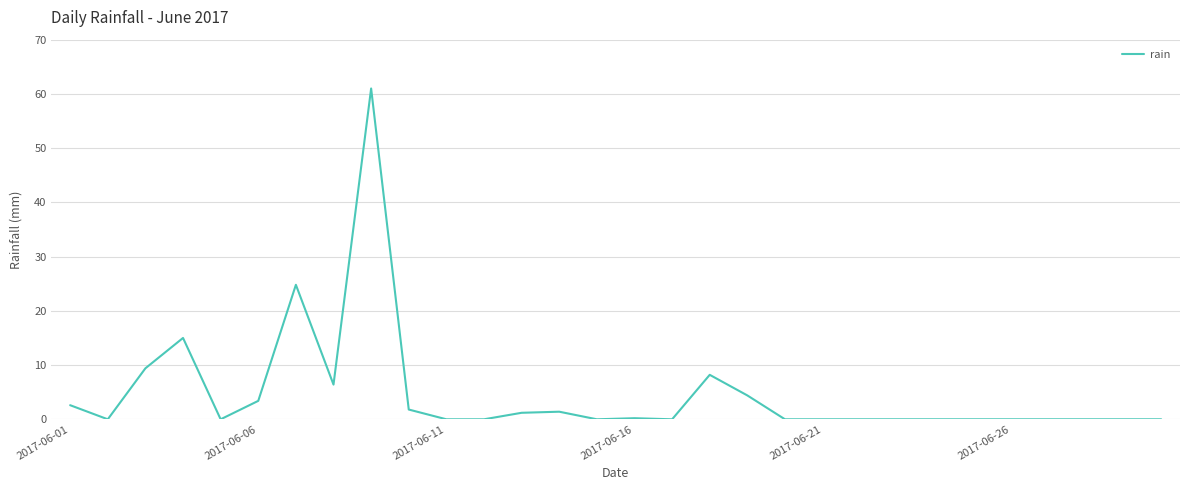

What is the difference between the maximum and minimum values?

61.0